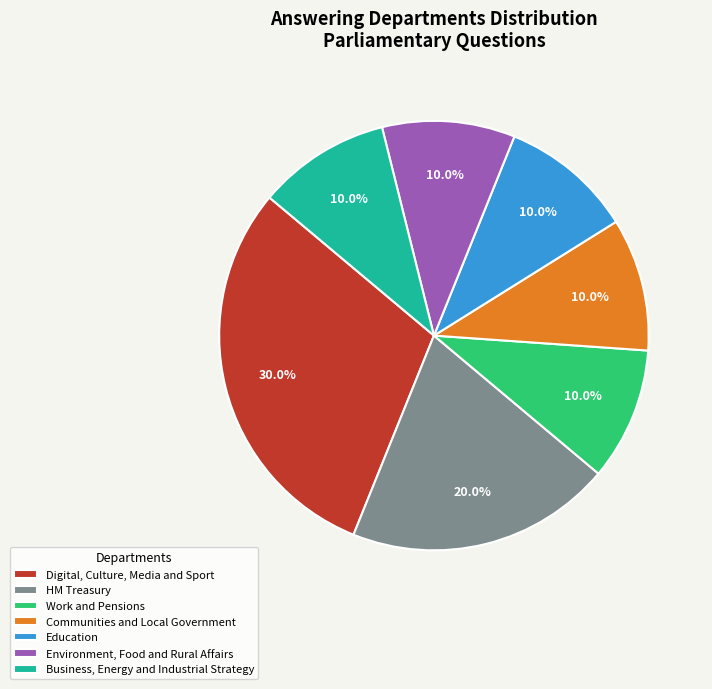

Count the number of slices in the pie.

7